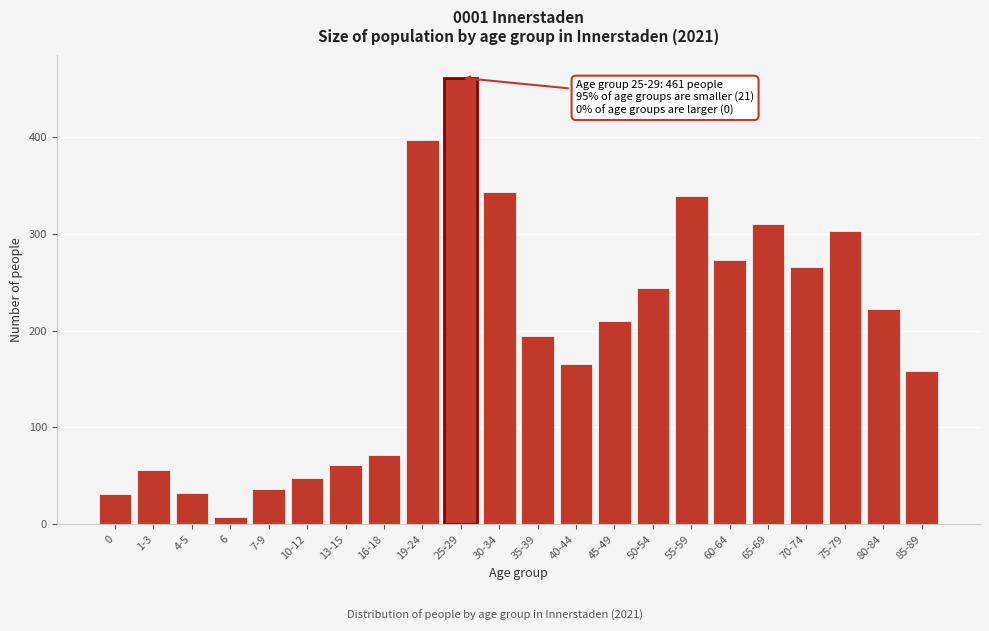

What is the difference between the maximum and second lowest values?

430